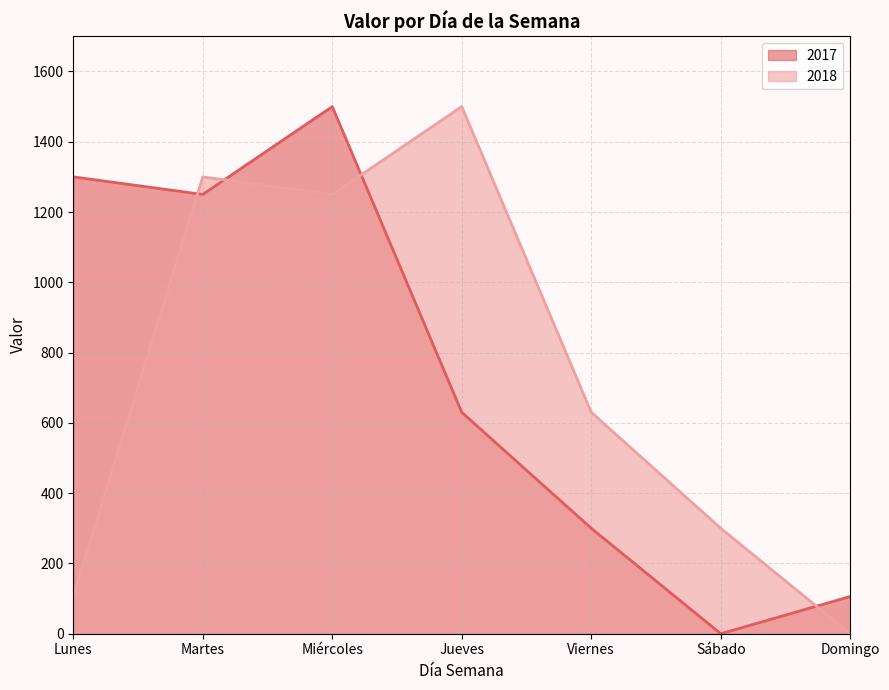

How many intersections are there between 2018 and 2017?

4